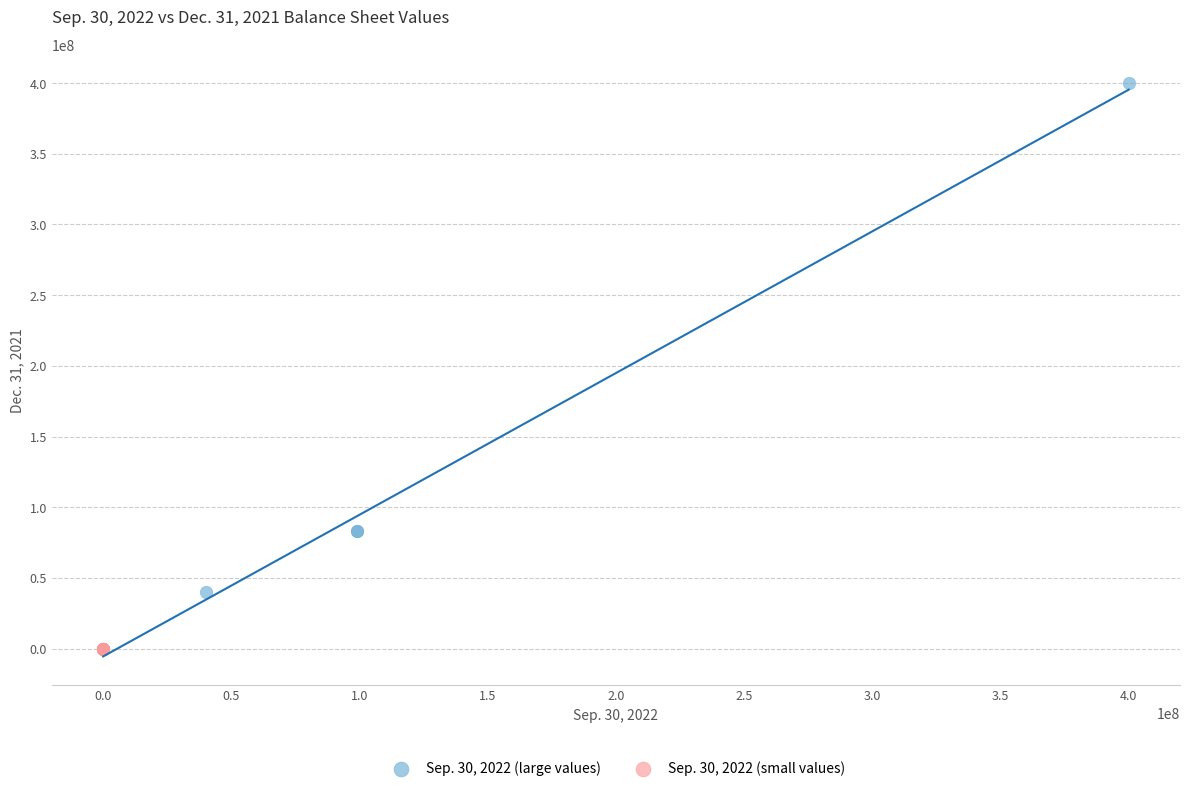

Which series has the largest Y range (max minus min)?

Sep. 30, 2022 (large values)